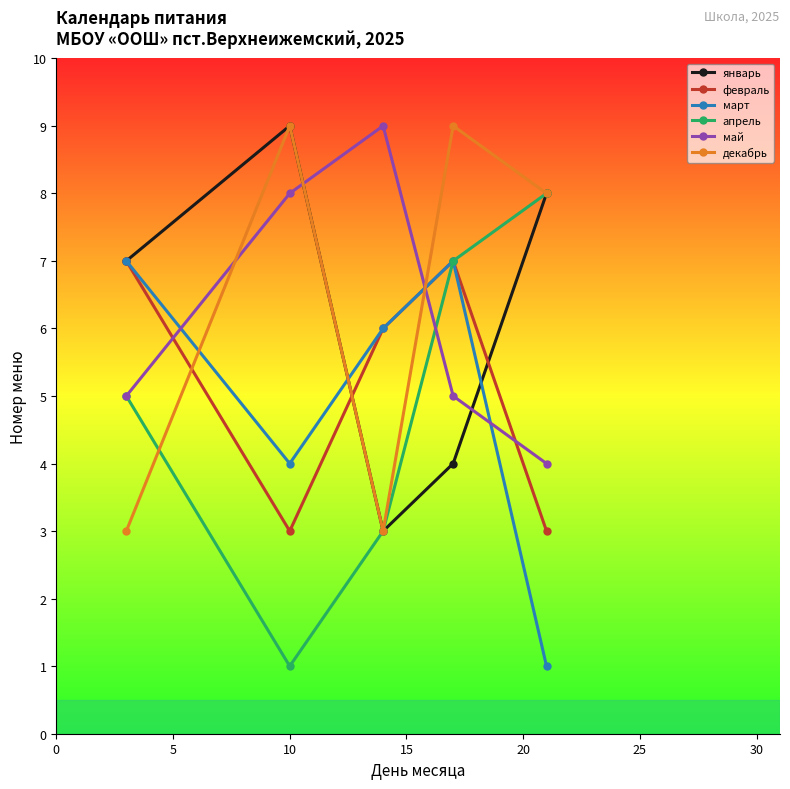

At how many categories does at least one series exceed 2?

5